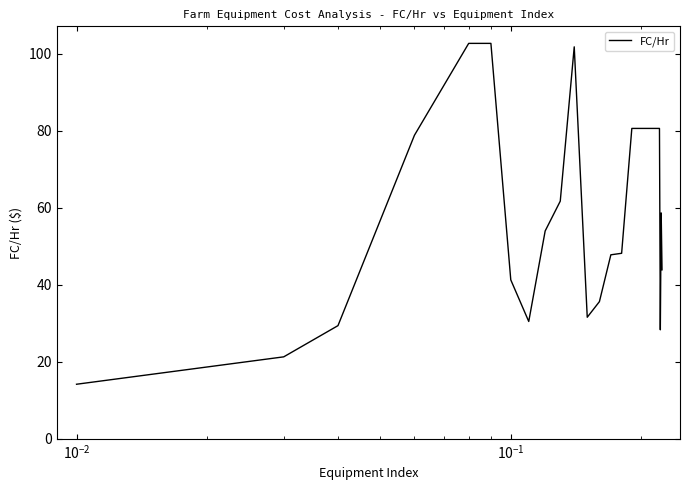

How many lines are shown in the chart?

1